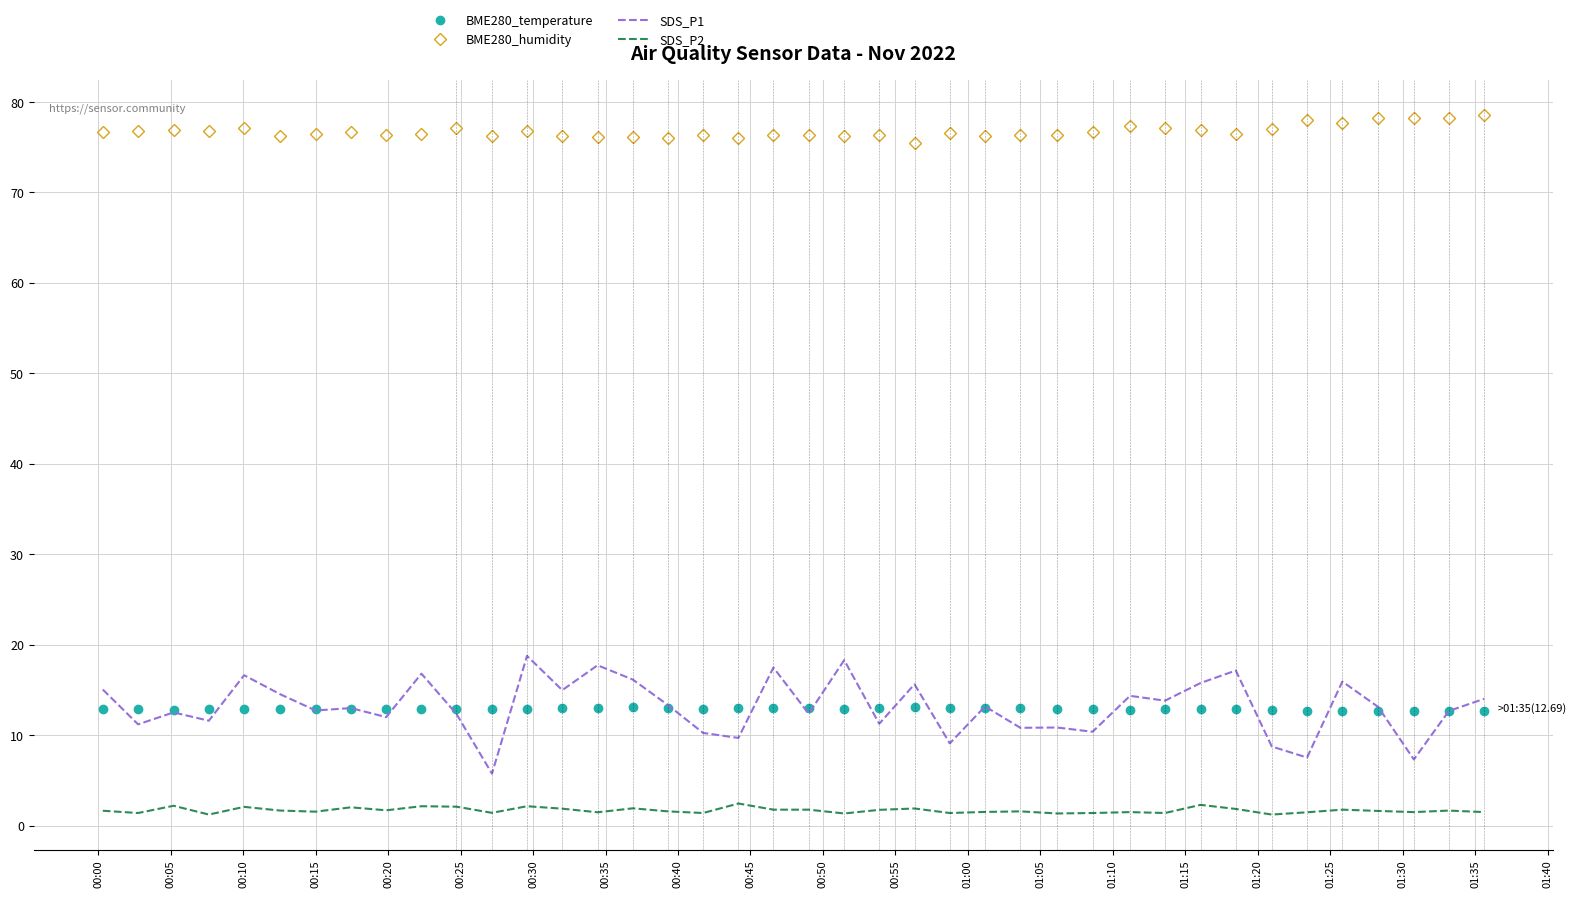

True or false: BME280_temperature and BME280_humidity intersect in this chart.

False